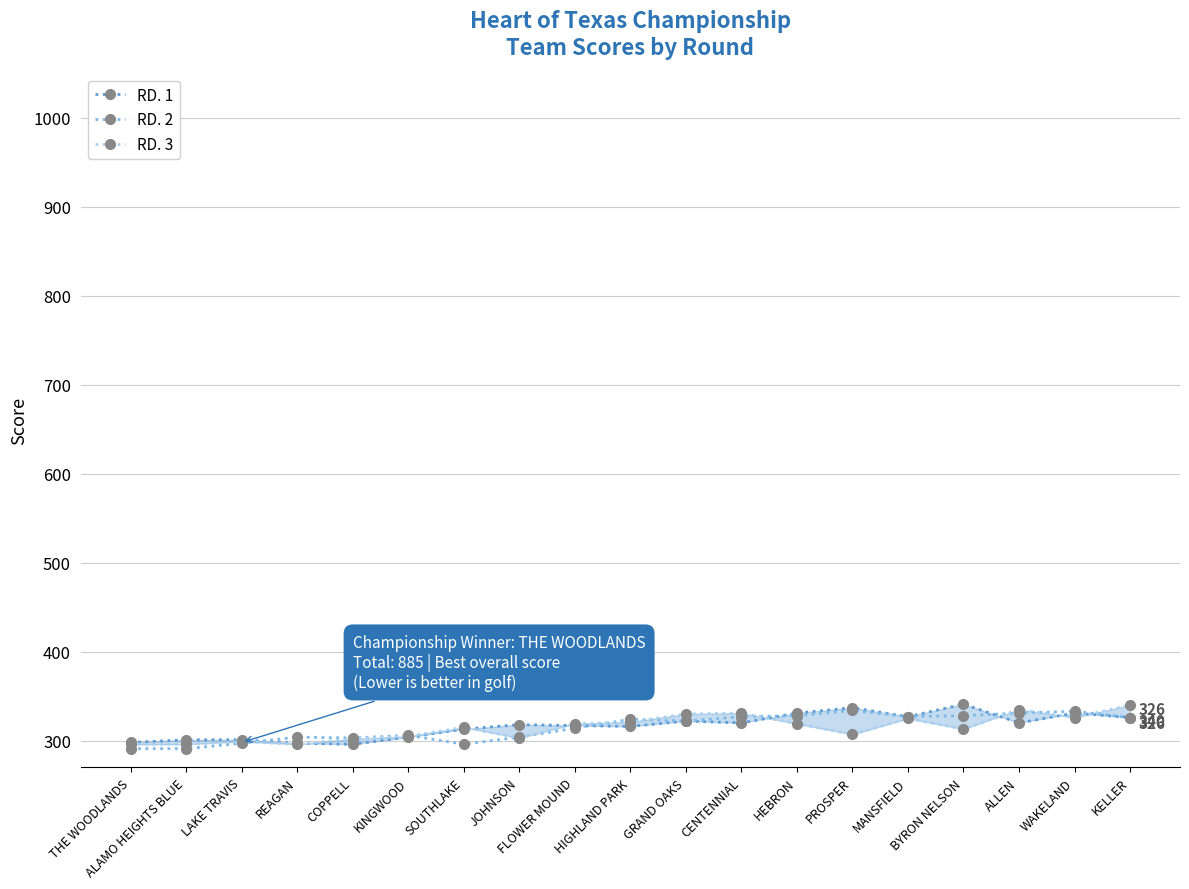

Which category has the highest value across all series?

BYRON NELSON